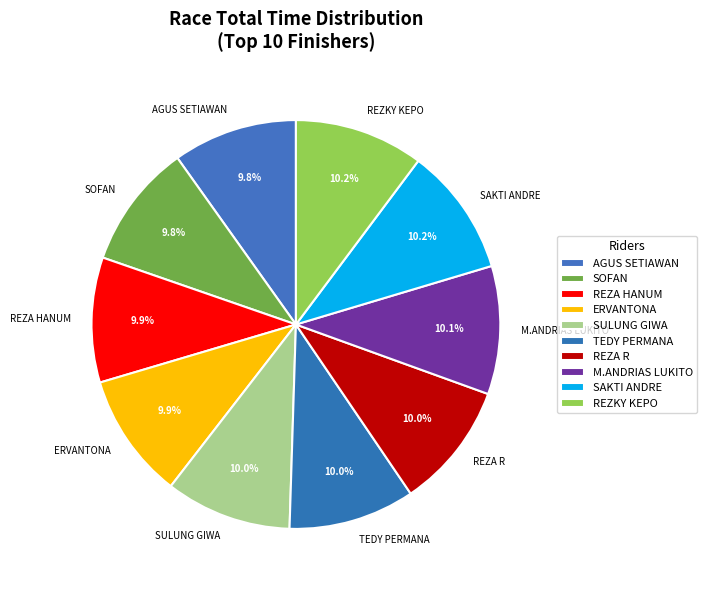

Is there a majority slice in this chart?

No